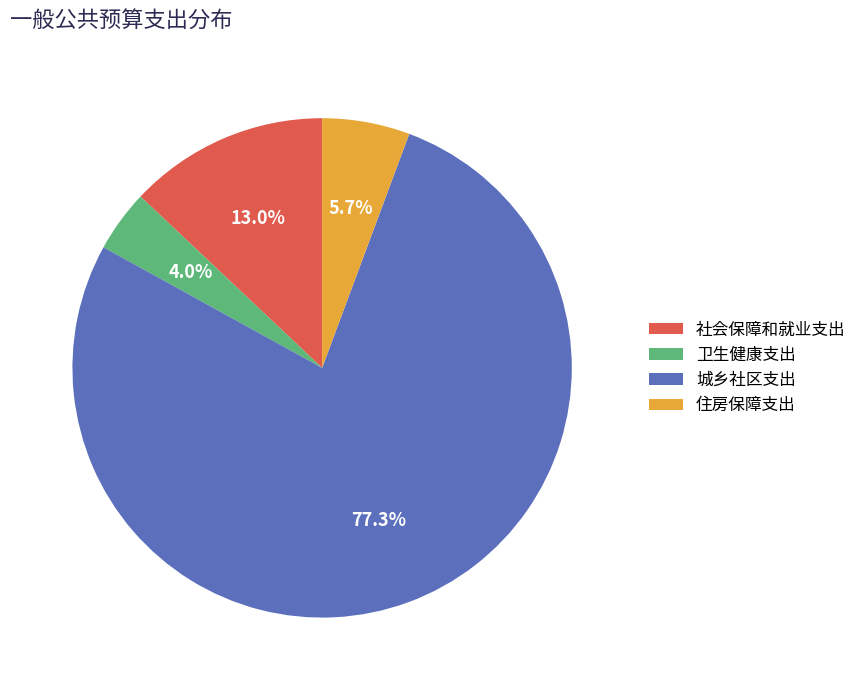

Which slice is the smallest?

卫生健康支出